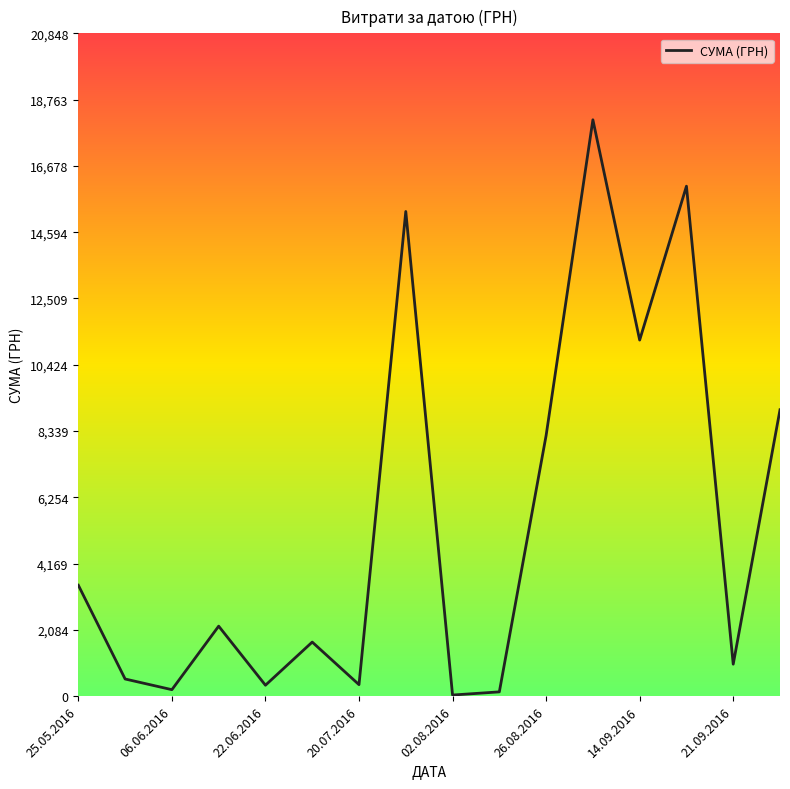

What is the difference between the maximum and minimum values?

18094.1